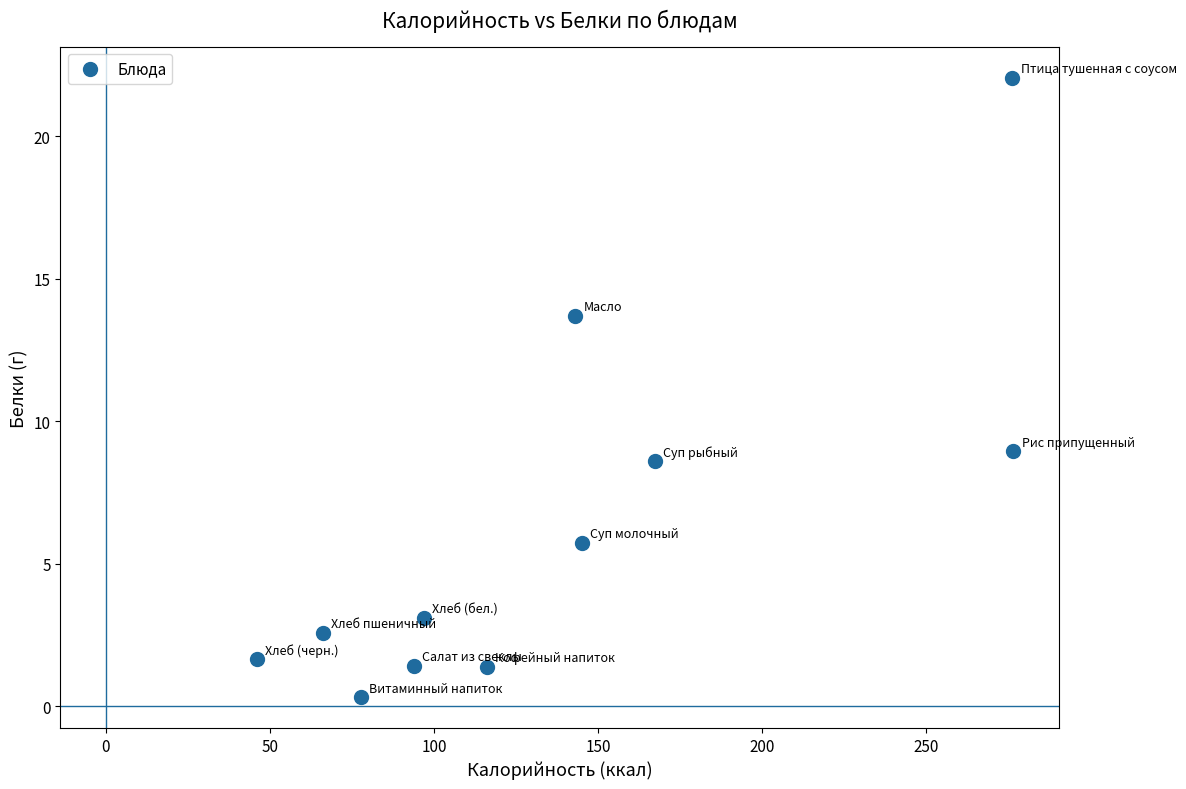

What is the average X value?

136.8